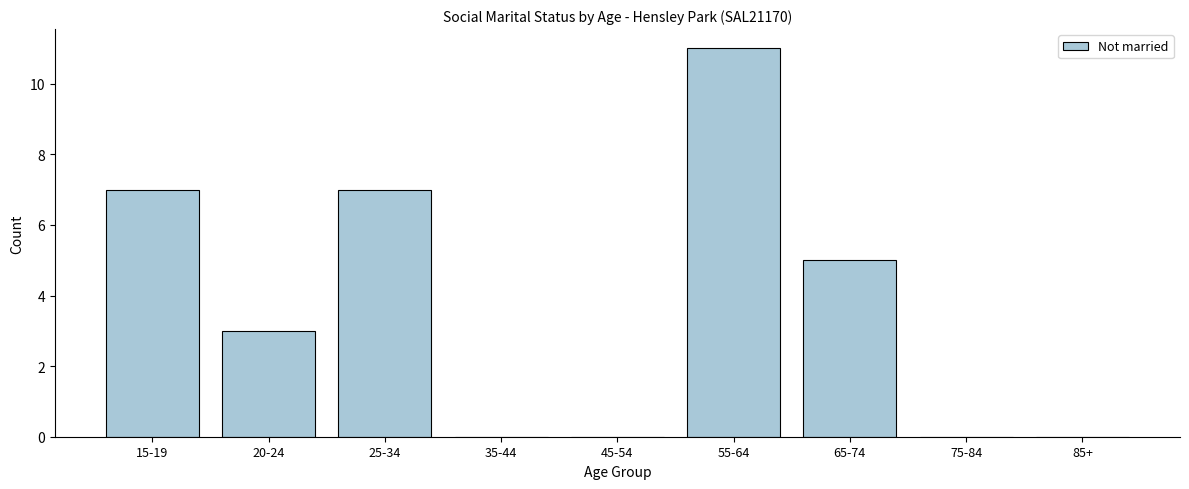

Reading right to left, what are all the values shown in this chart?

85+=0	75-84=0	65-74=5	55-64=11	45-54=0	35-44=0	25-34=7	20-24=3	15-19=7